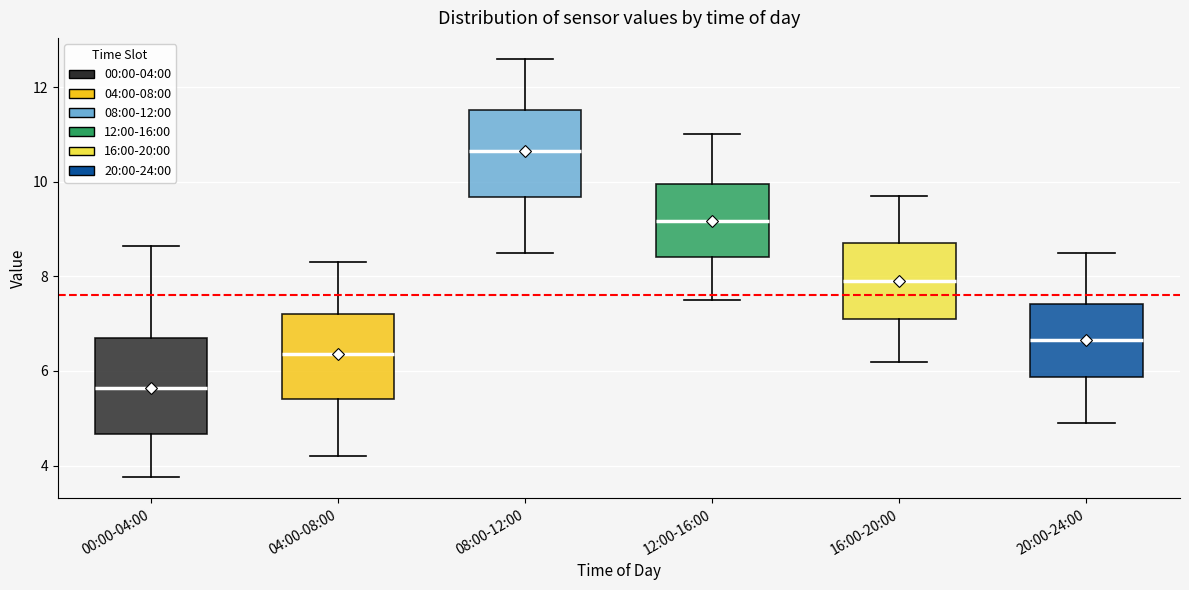

Reading left to right, read every box against the y-axis: the position of its median line, the range the box covers, and the ends of its whiskers. The values are not printed on the chart, so give them approximately, as read against the axis.

00:00-04:00: median 5.6, box 4.6 to 6.6, whiskers 3.8 to 8.6
04:00-08:00: median 6.4, box 5.4 to 7.2, whiskers 4.2 to 8.4
08:00-12:00: median 10.6, box 9.6 to 11.6, whiskers 8.6 to 12.6
12:00-16:00: median 9.2, box 8.4 to 10.0, whiskers 7.6 to 11.0
16:00-20:00: median 8.0, box 7.2 to 8.8, whiskers 6.2 to 9.8
20:00-24:00: median 6.6, box 5.8 to 7.4, whiskers 5.0 to 8.6